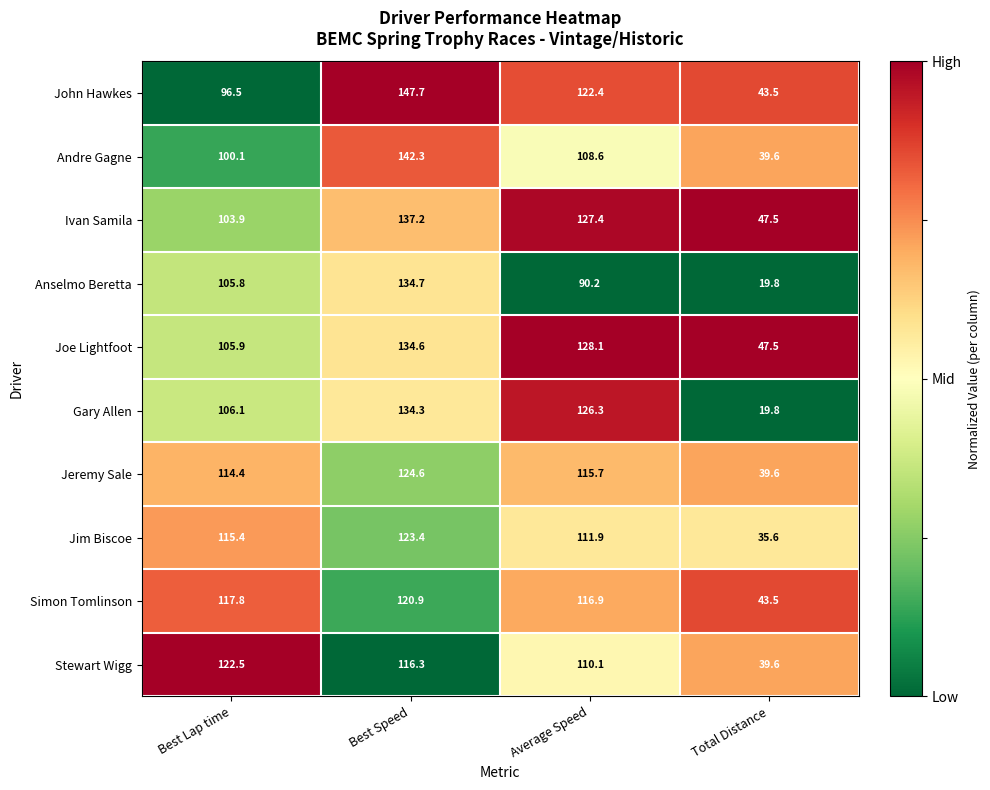

What is the total value across all series at Best Speed?

1316.0